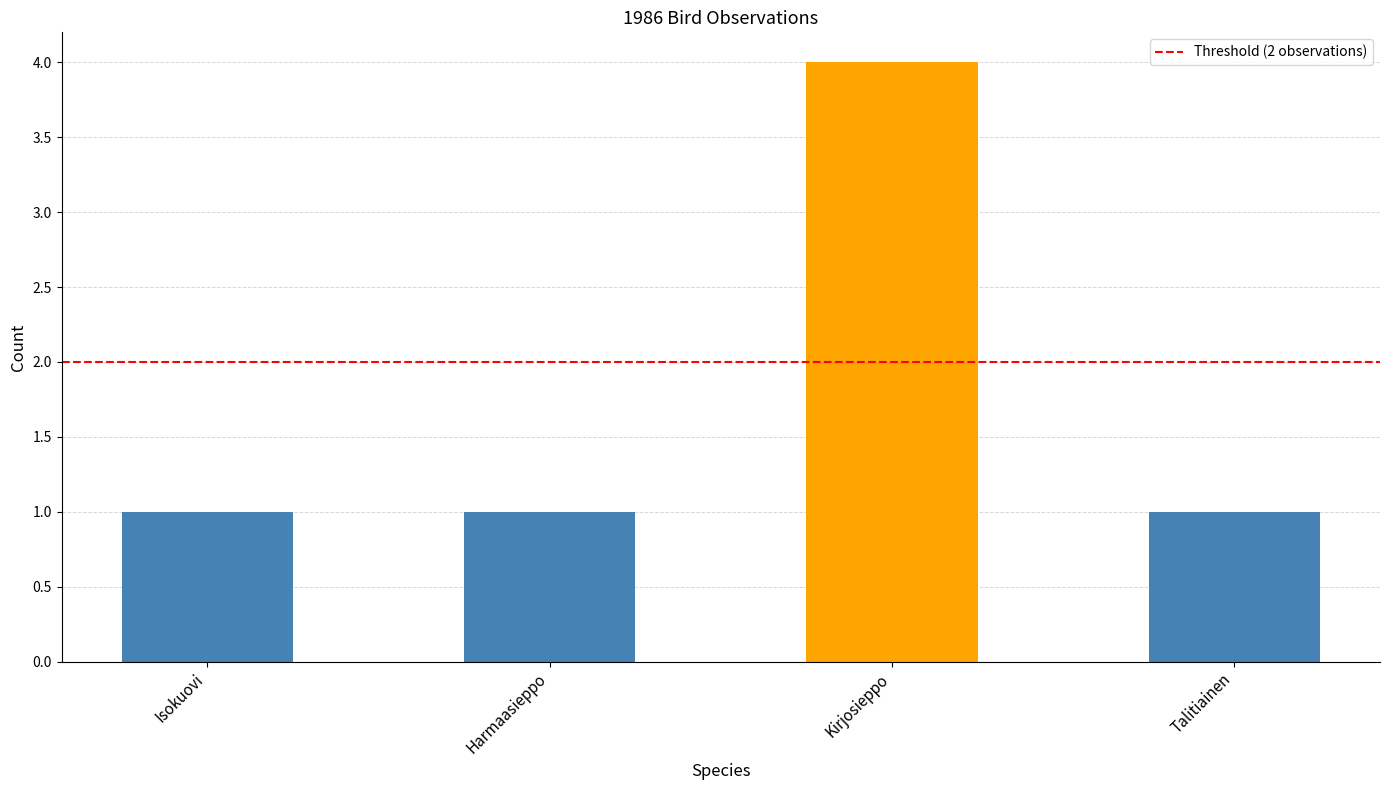

What is the change in value from Harmaasieppo to Kirjosieppo?

+3